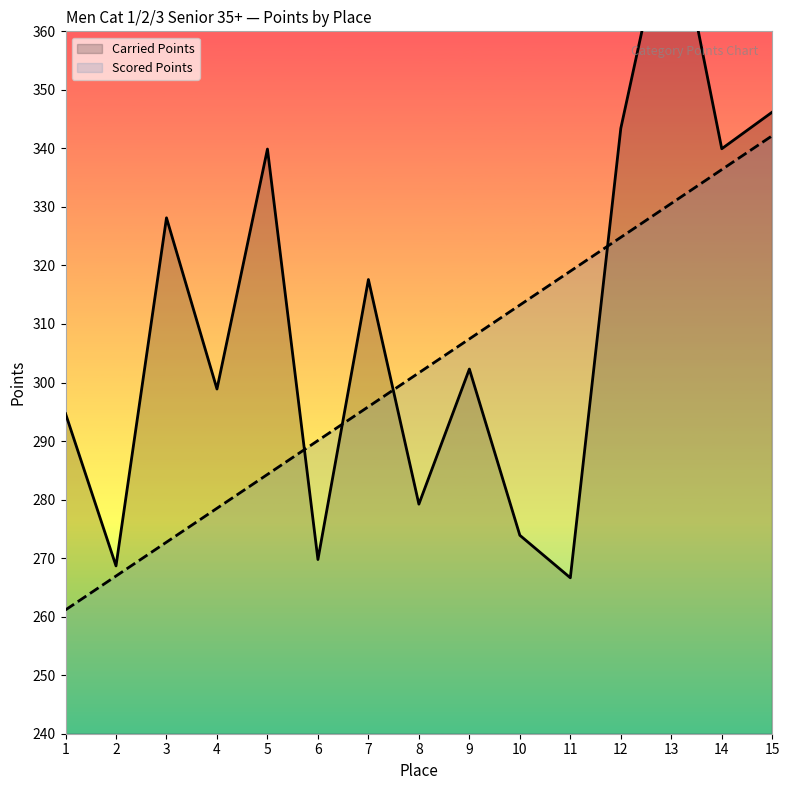

Which label corresponds to the smallest value in the chart?

1